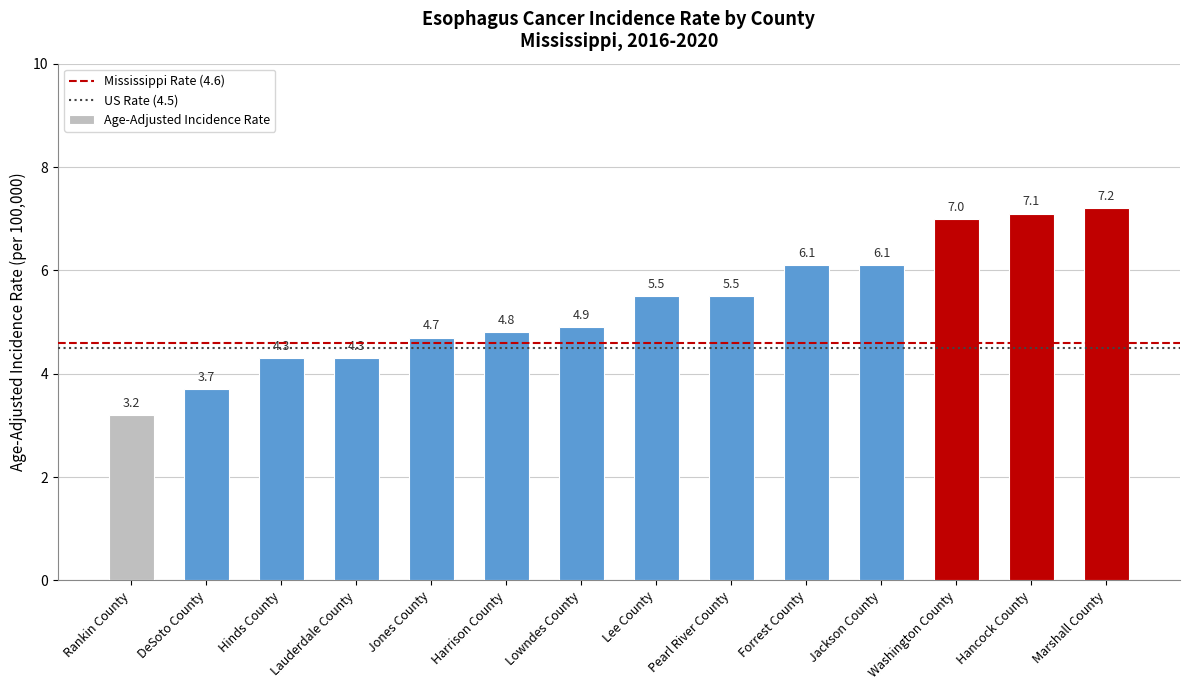

At which label is the value closest to 5?

Lowndes County